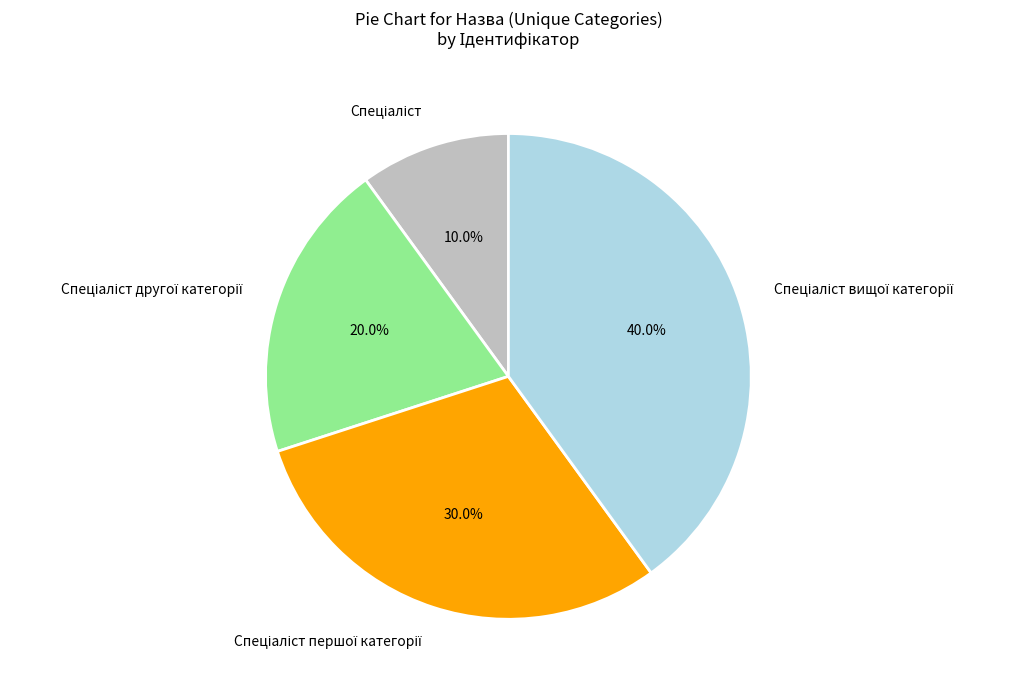

Is there a majority slice in this chart?

No